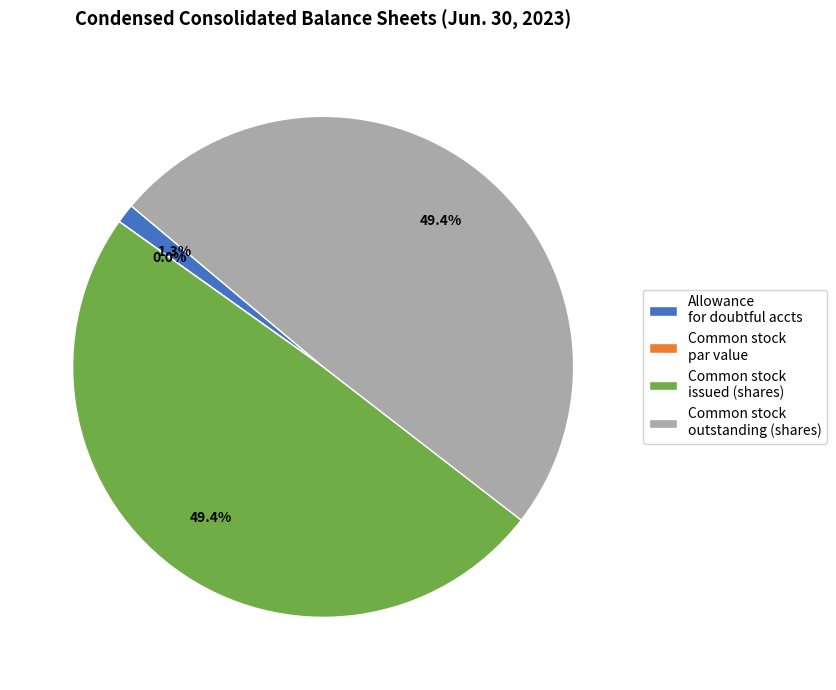

Is there a majority slice in this chart?

No